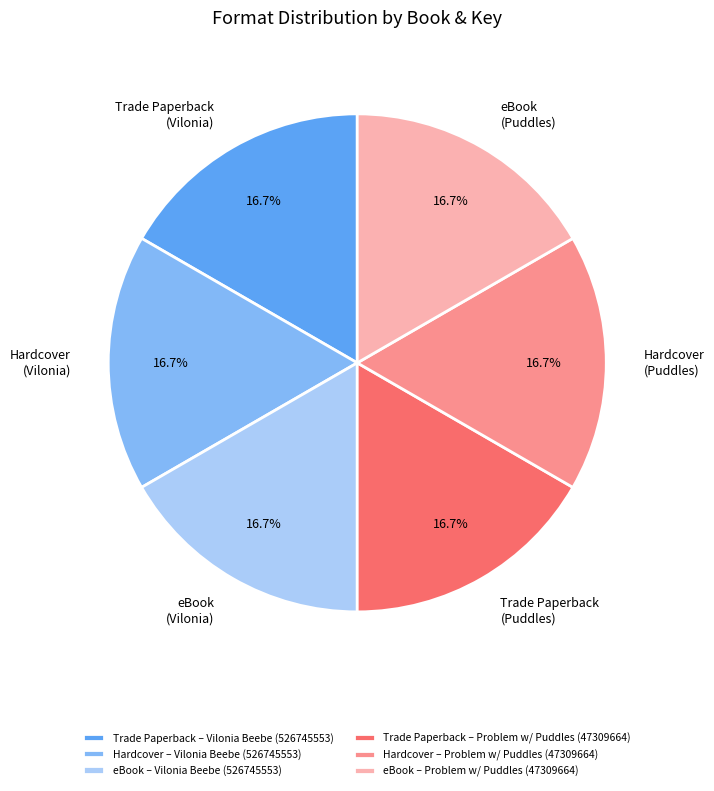

What is the ratio of the value at Trade Paperback (Puddles) to the value at Hardcover (Puddles)?

1.0